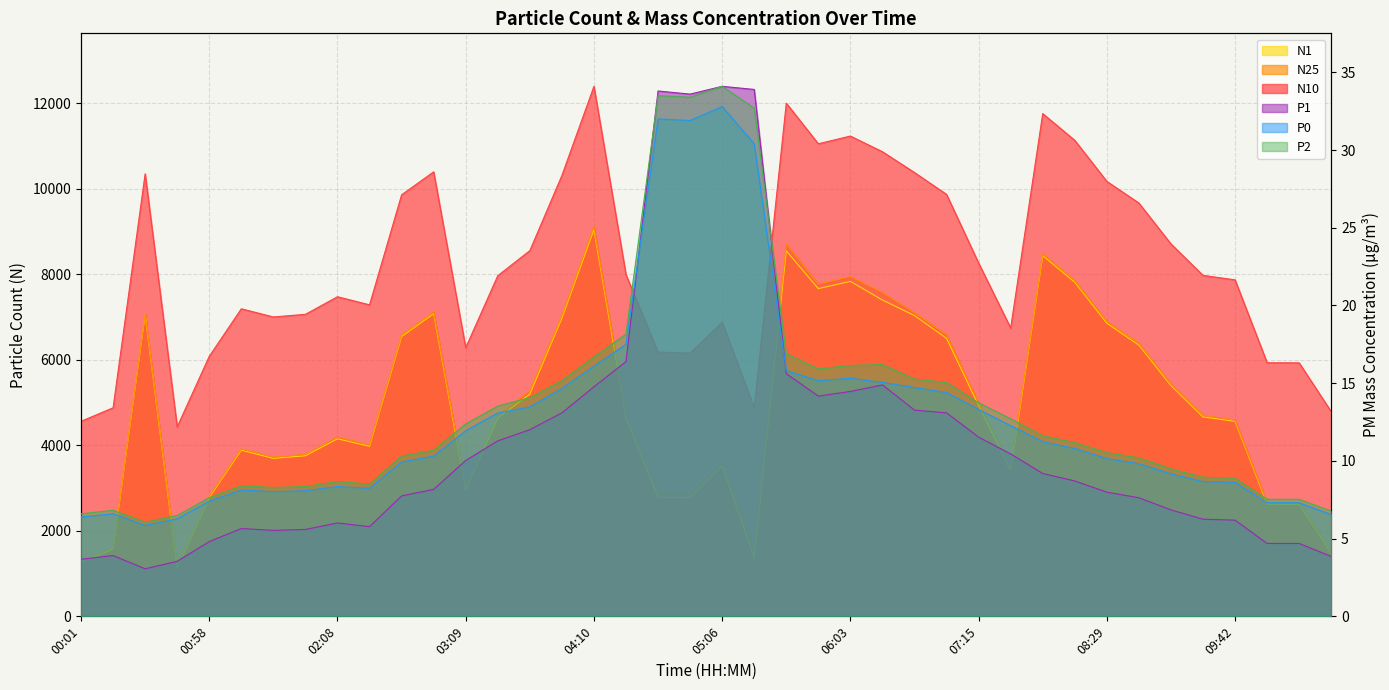

What is the total value across all series at 05:35?

29315.4